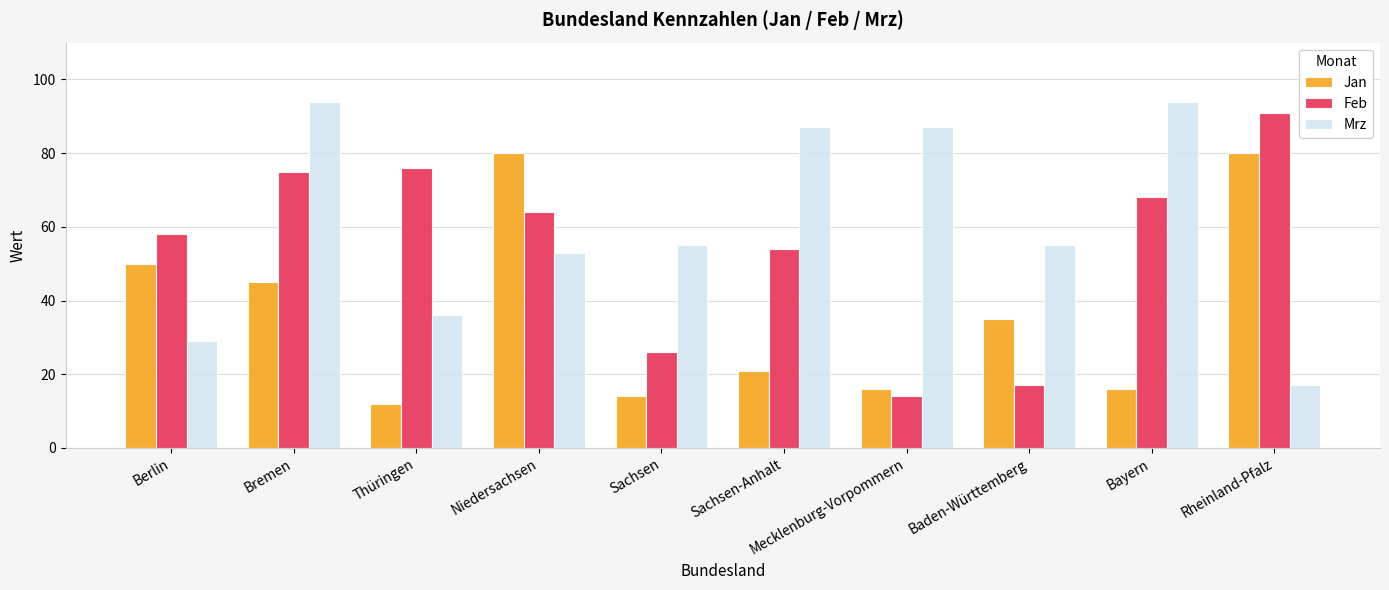

What is the spread (max minus min) of values at Bremen?

49